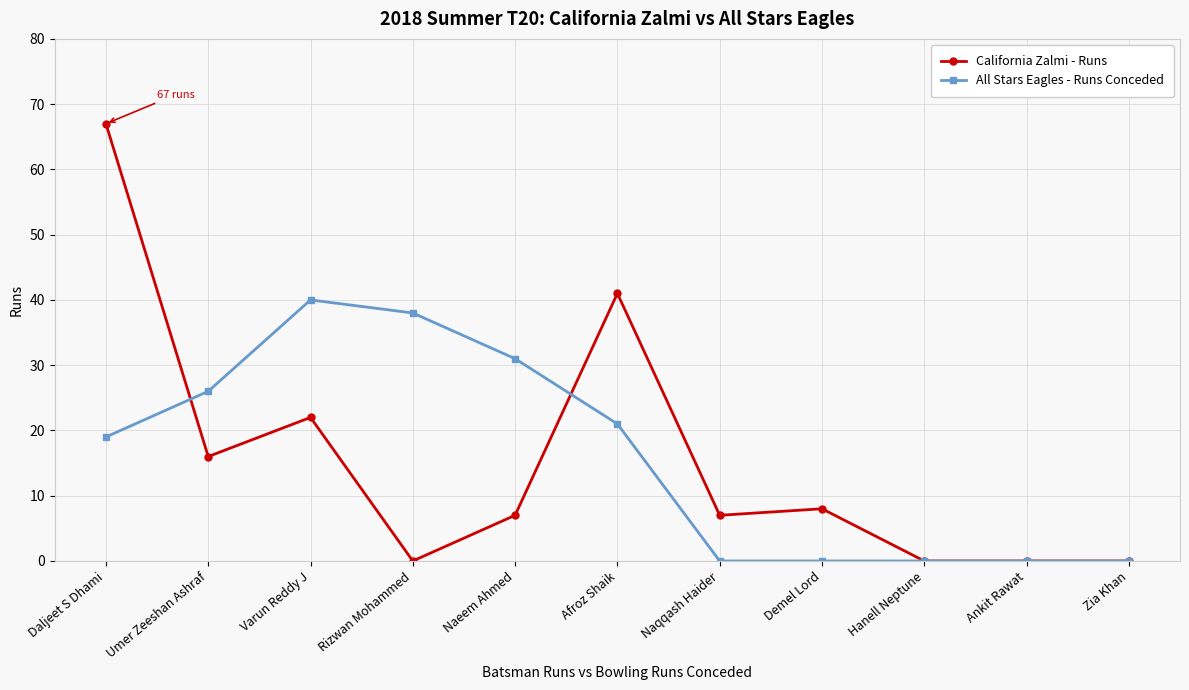

What is the label of the 11th point from the right?

Daljeet S Dhami